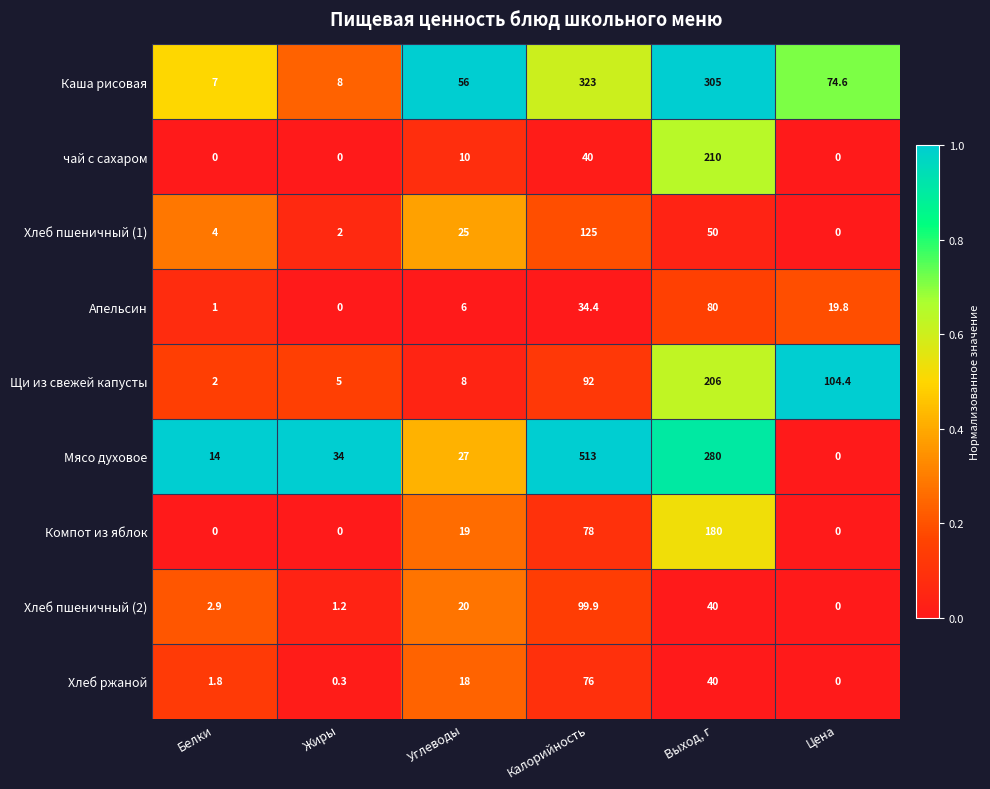

The value of Хлеб пшеничный (2) at Калорийность is 99.9. True or false?

True